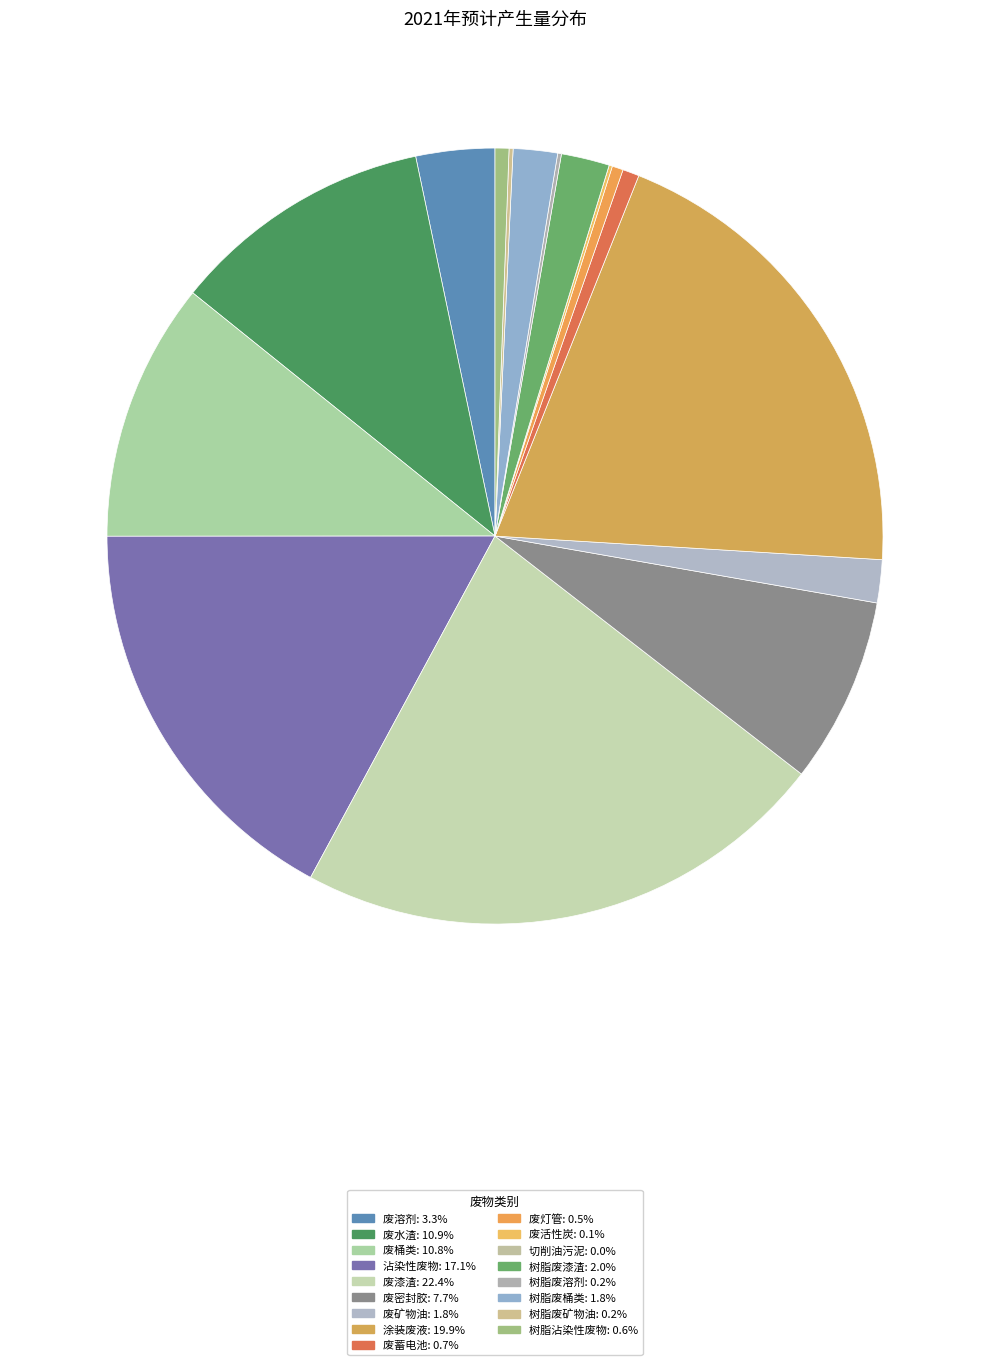

Which slice is the largest?

废漆渣